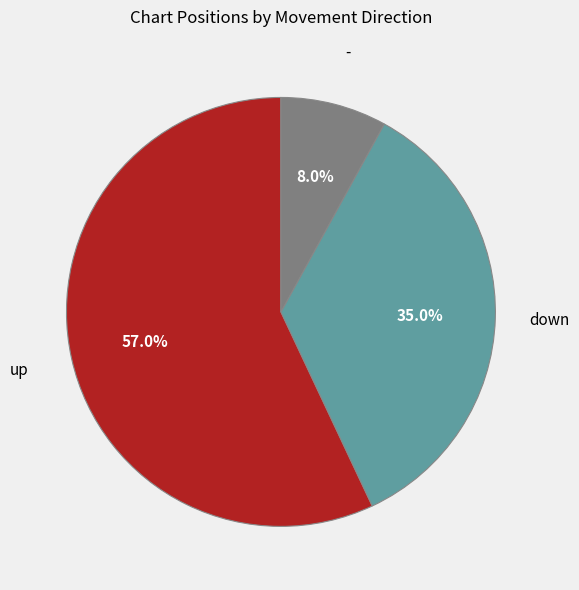

Is there a majority slice in this chart?

Yes